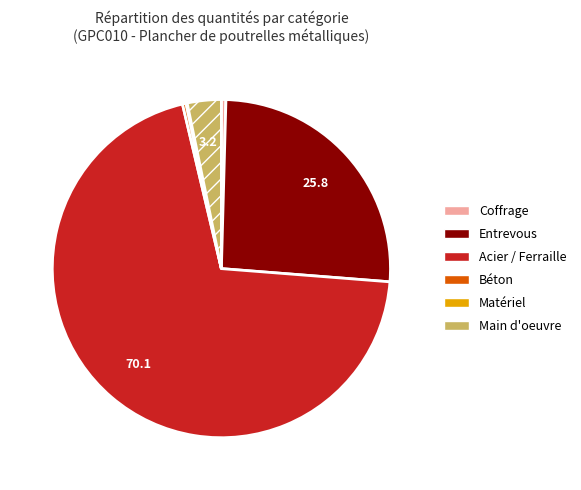

Does any single category account for the majority?

Yes